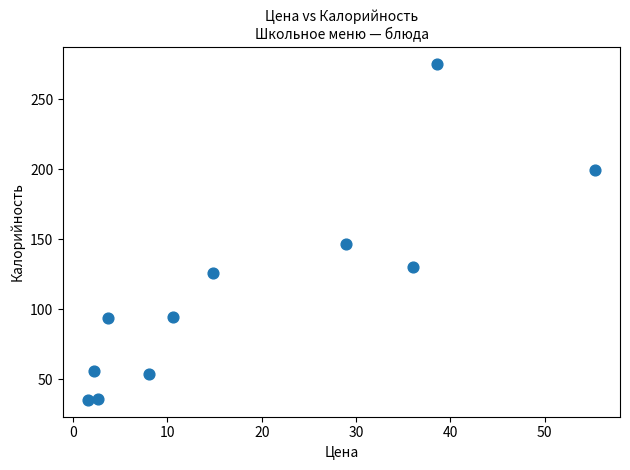

What is the average X value?

18.4